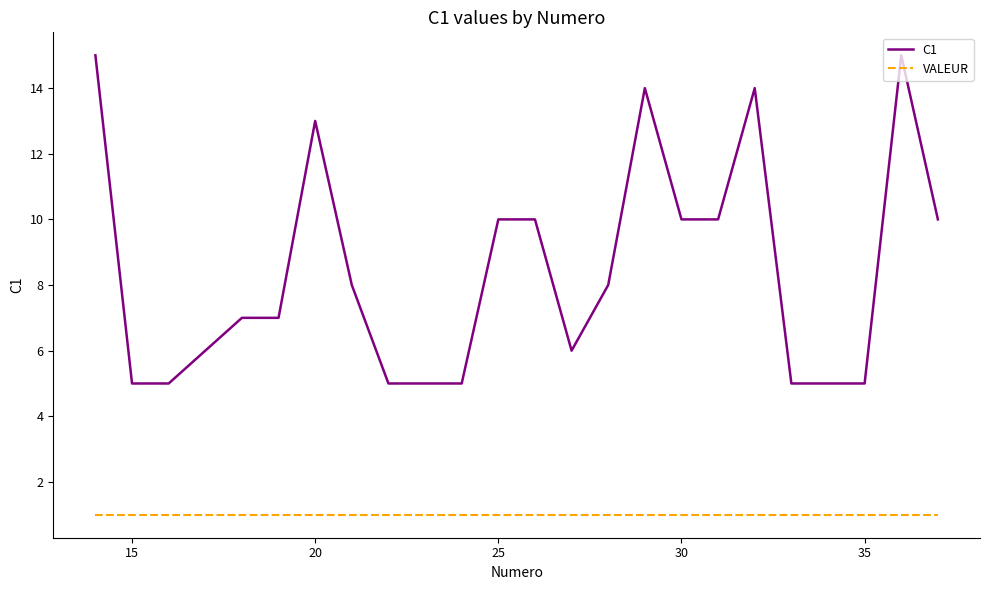

List the series in order of their peak value, lowest first.

VALEUR, C1